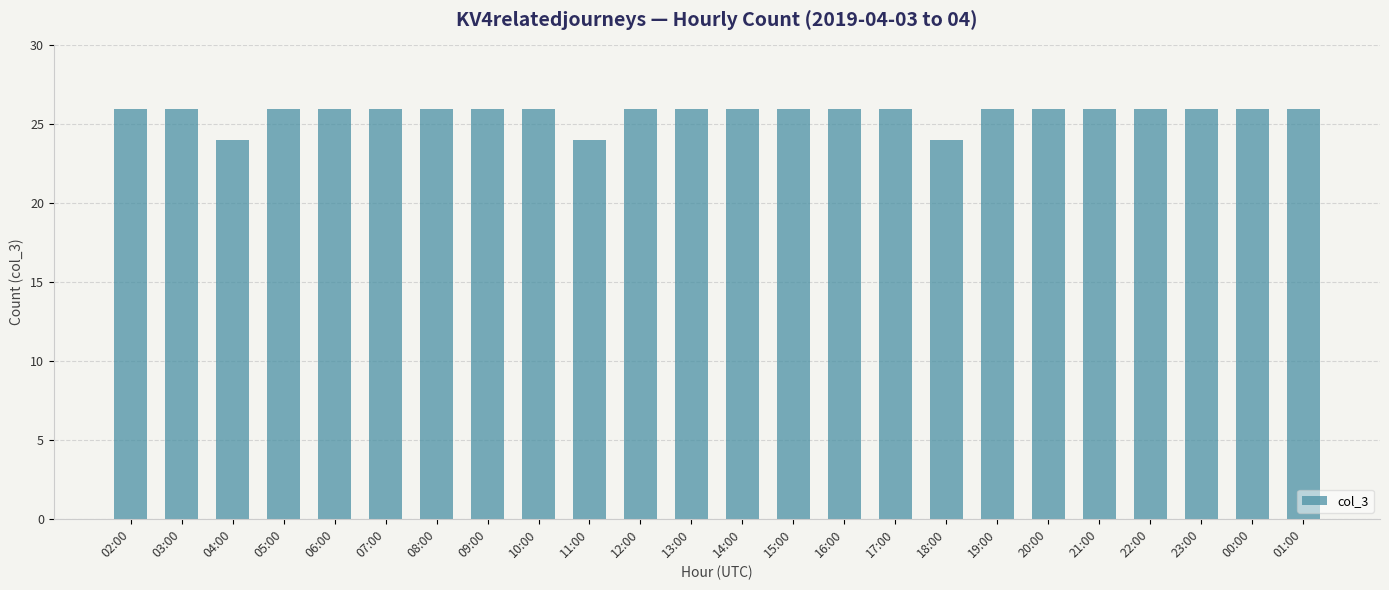

What is the label of the 20th bar from the left?

21:00